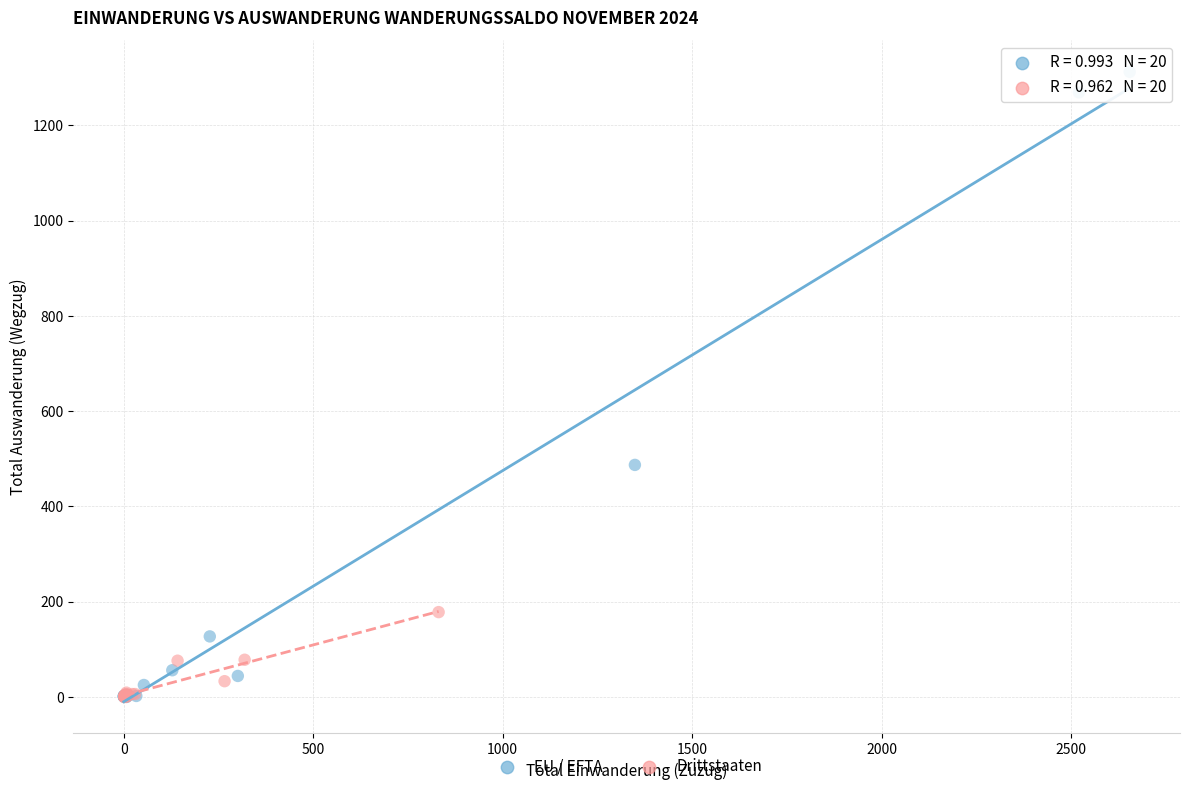

What are all the series names shown in the legend?

EU / EFTA, Drittstaaten